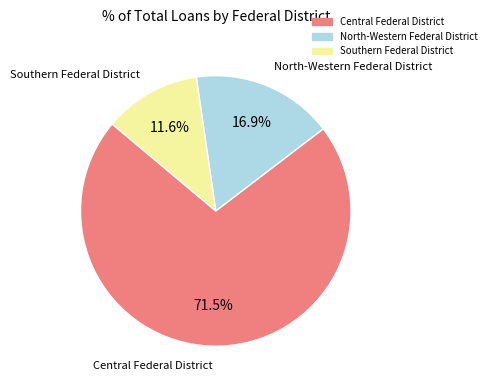

True or false: Southern Federal District accounts for 19% of the total.

False